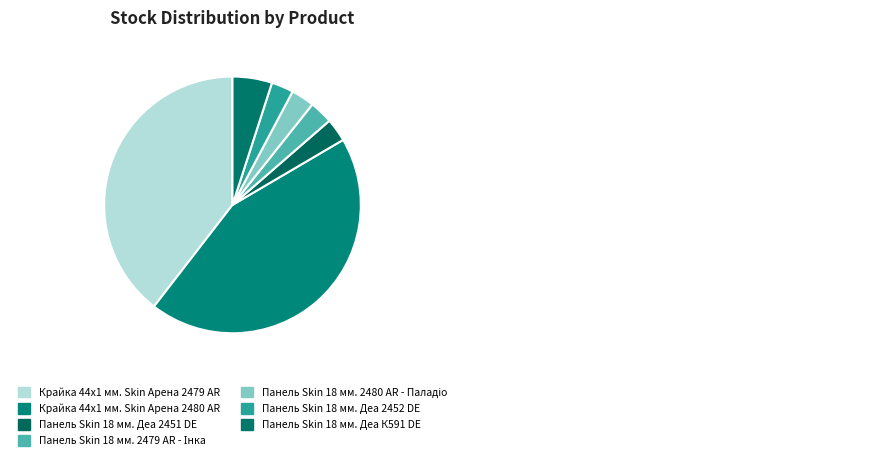

What is the ratio of the value at Панель Skin 18 мм. Деа К591 DE to the value at Панель Skin 18 мм. Деа 2451 DE?

1.7